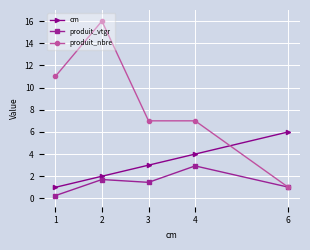

What is the difference between the maximum and minimum values in the produit_nbre series?

15.0